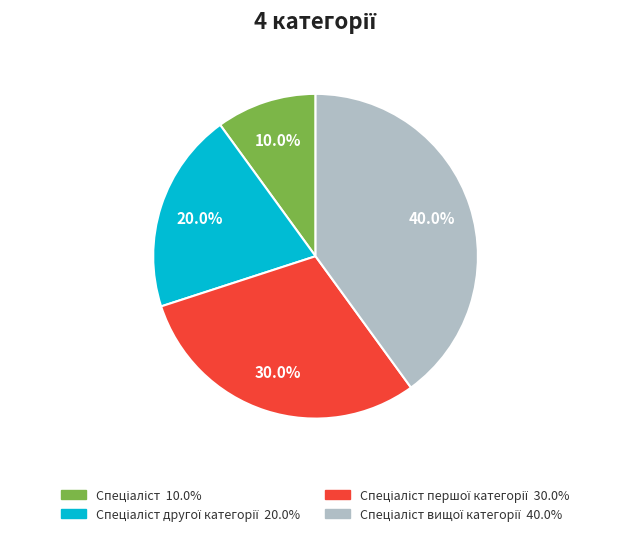

Does any single category account for the majority?

No